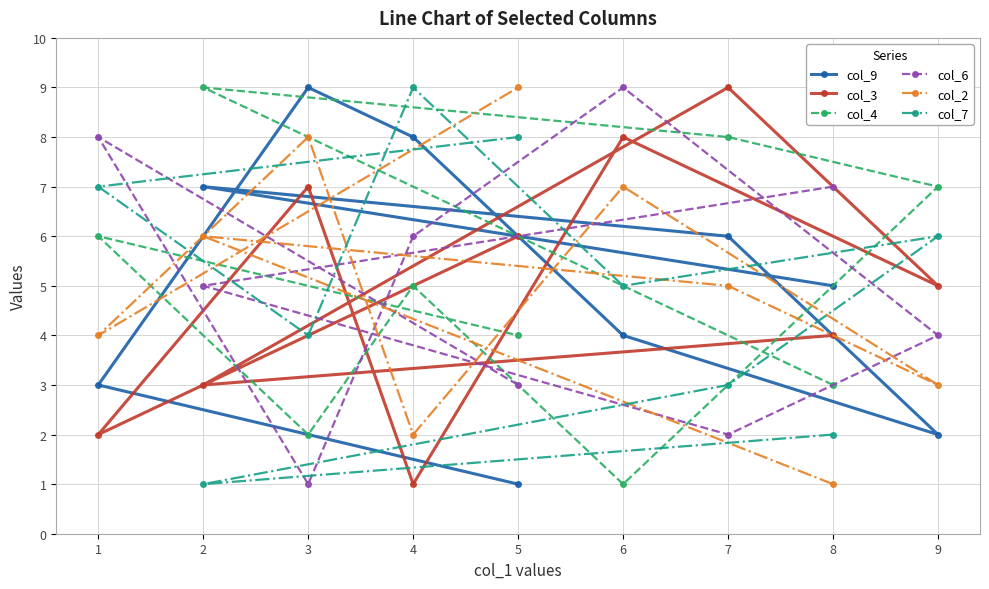

Reading left to right, transcribe all the data shown in this chart.

col_9: 1=3	2=7	3=9	4=8	5=1	6=4	7=6	8=5	9=2
col_3: 1=2	2=3	3=7	4=1	5=6	6=8	7=9	8=4	9=5
col_4: 1=6	2=9	3=2	4=5	5=4	6=1	7=8	8=3	9=7
col_6: 1=8	2=5	3=1	4=6	5=3	6=9	7=2	8=7	9=4
col_2: 1=4	2=6	3=8	4=2	5=9	6=7	7=5	8=1	9=3
col_7: 1=7	2=1	3=4	4=9	5=8	6=5	7=3	8=2	9=6